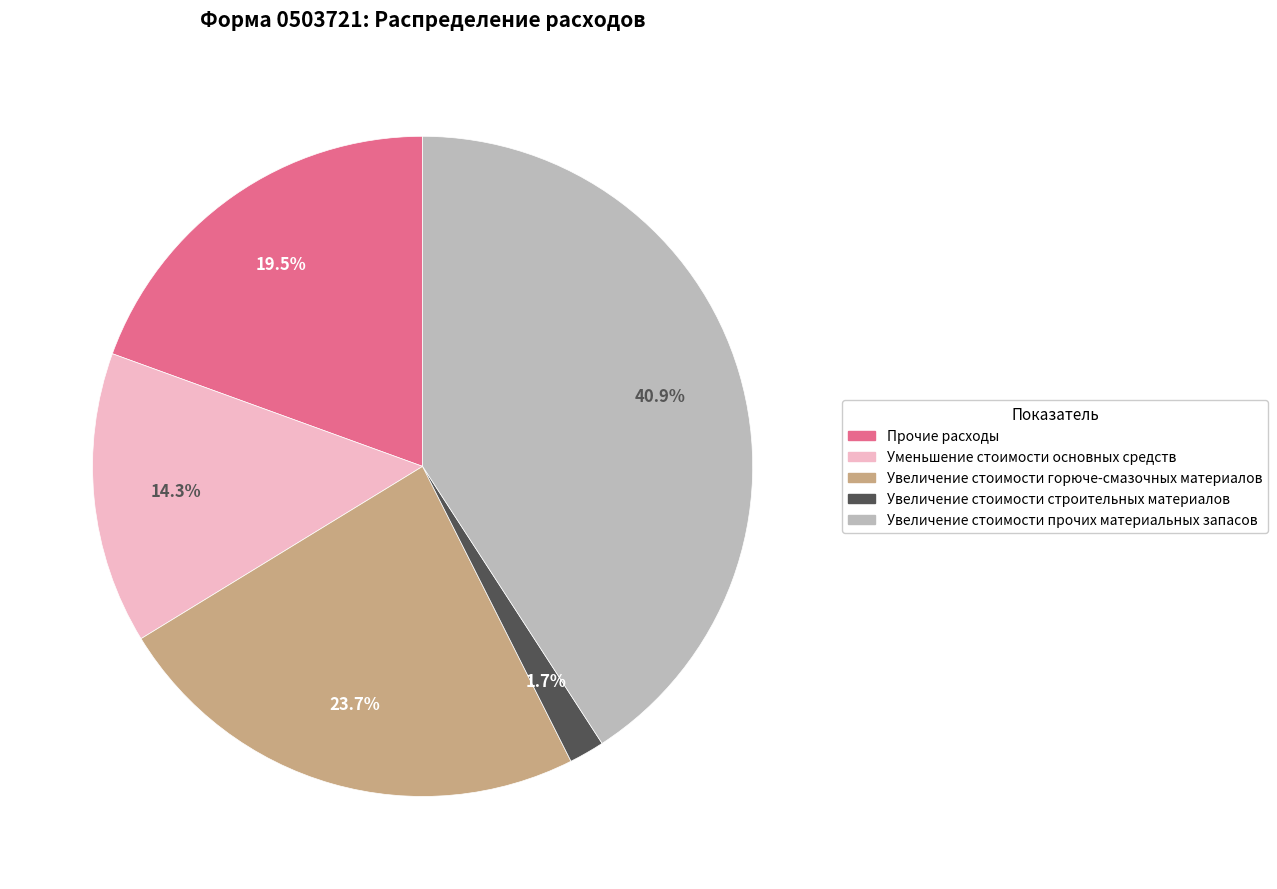

To the nearest percent, what is the difference between the largest and smallest slice percentages?

39%